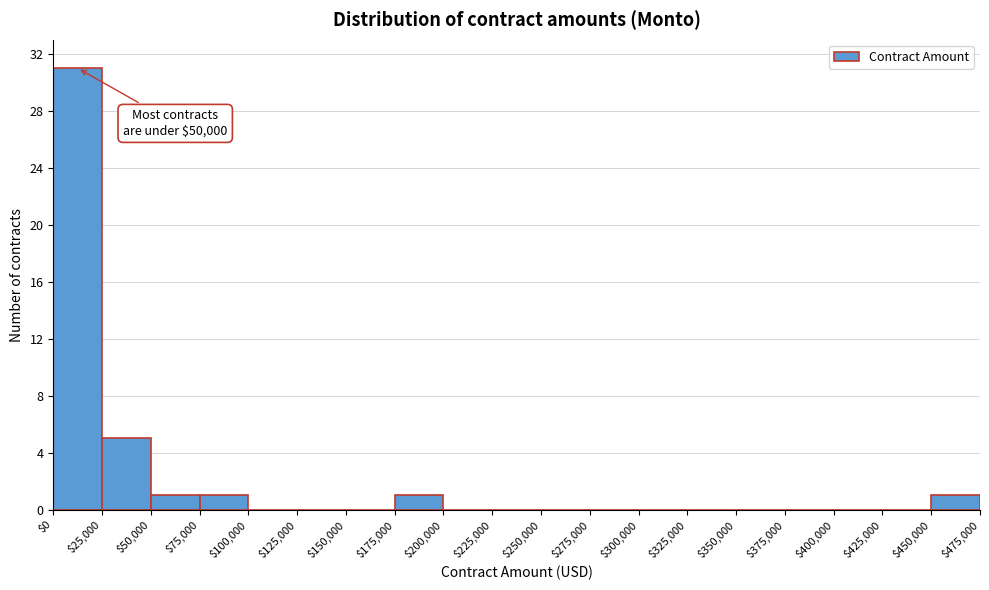

Over which range of the x-axis is the bar tallest?

$0 to $25,000